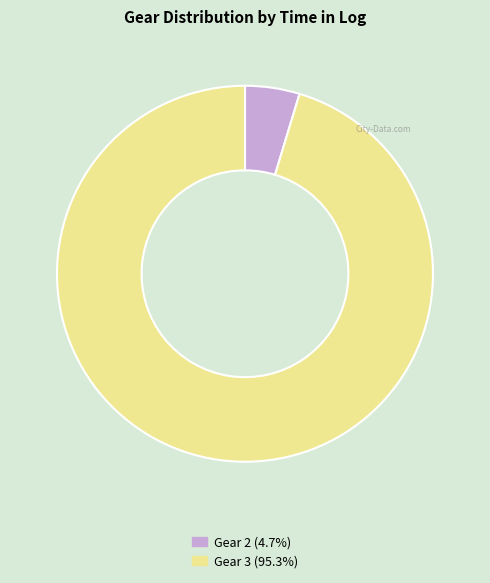

Rank the categories by value from highest to lowest.

Gear 3, Gear 2